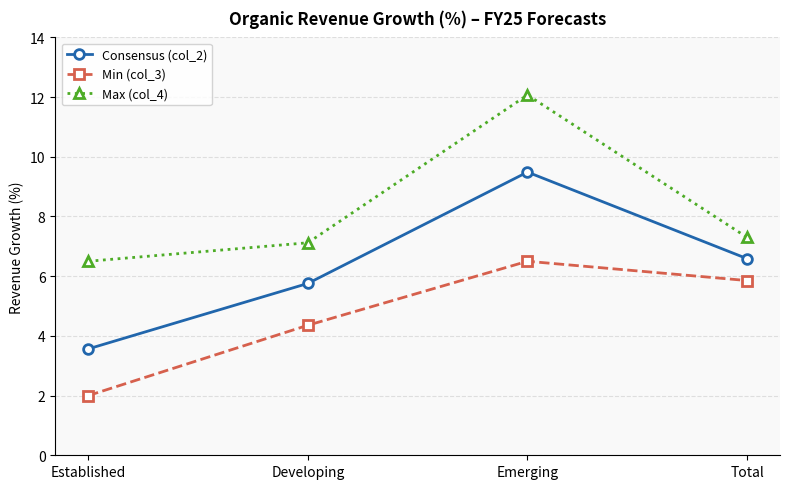

True or false: Min (col_3) has more than 0 points higher than both neighbors.

True